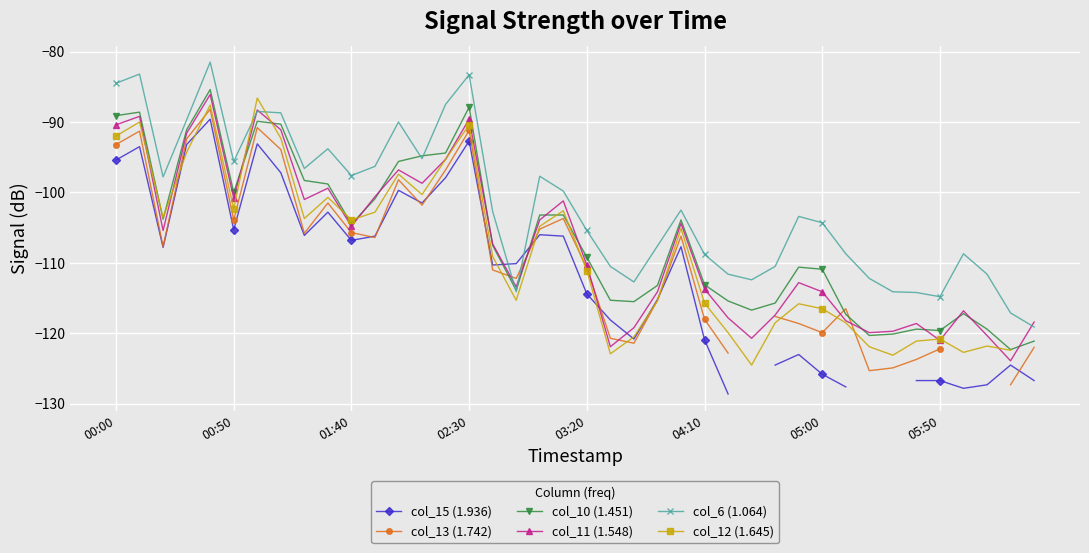

How many interior local valleys does the col_11 (1.548) series have?

11